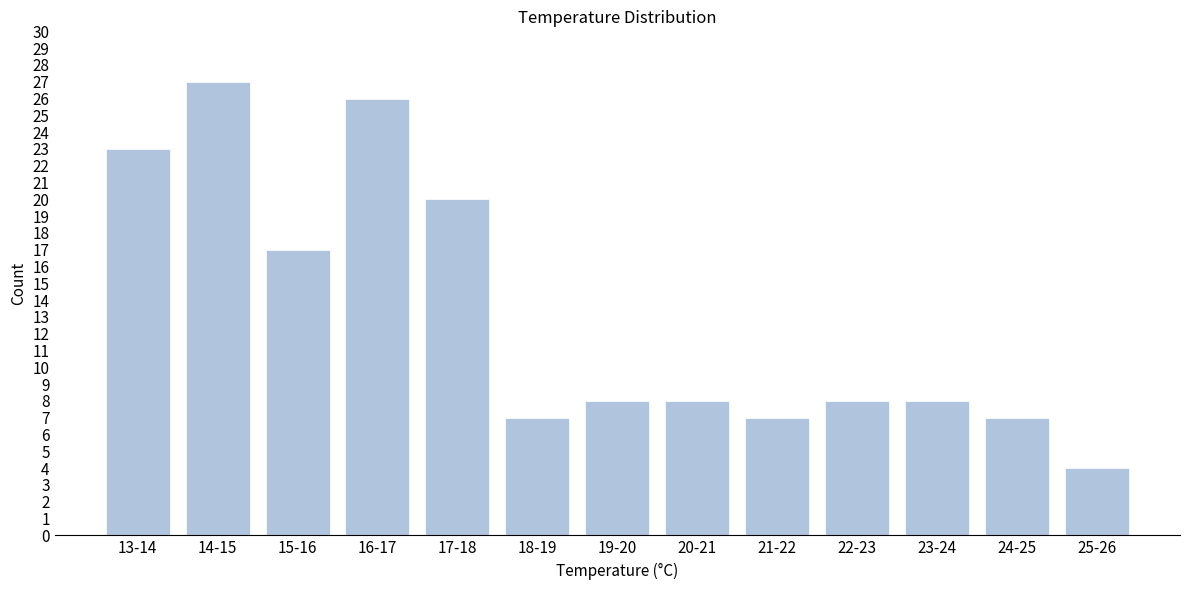

Reading left to right, list all the values displayed in this chart.

13-14=23	14-15=27	15-16=17	16-17=26	17-18=20	18-19=7	19-20=8	20-21=8	21-22=7	22-23=8	23-24=8	24-25=7	25-26=4